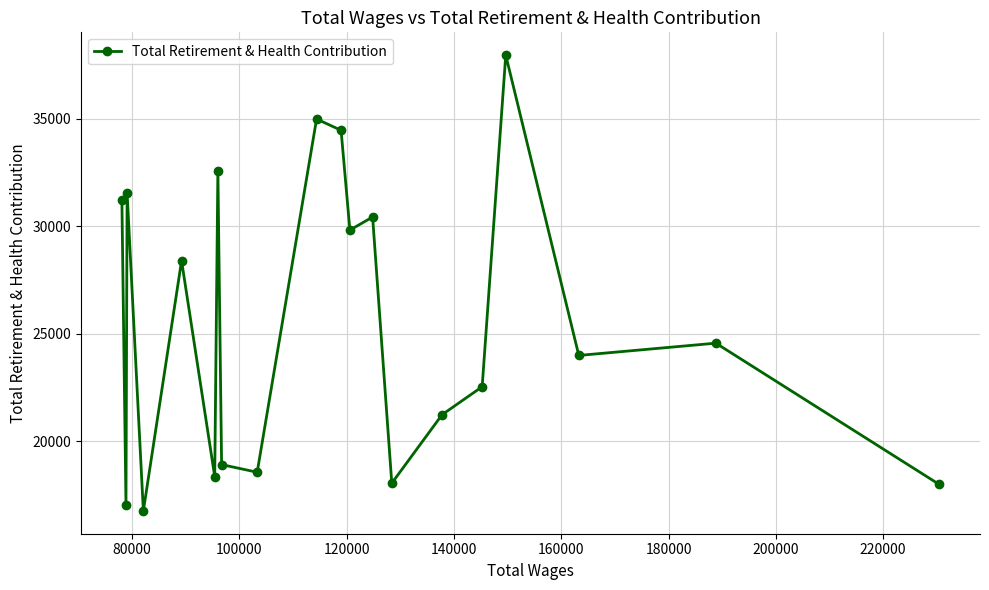

What is the value of the 16th point from the left?

22538